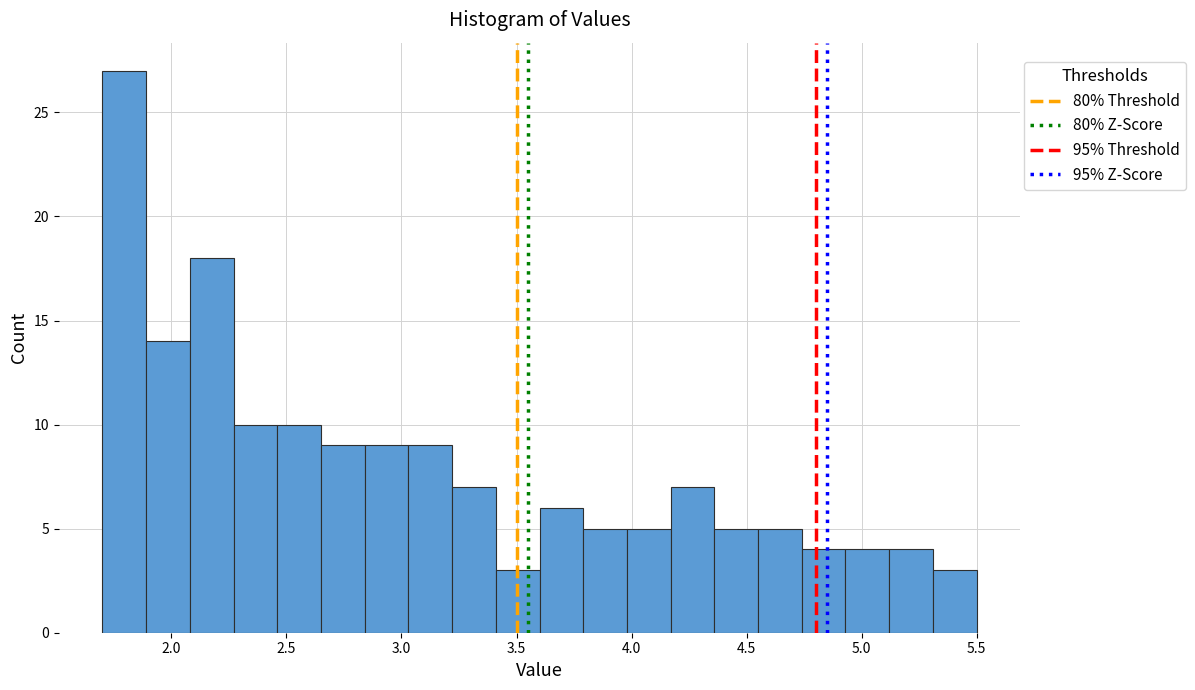

Read against the x-axis, roughly where is the centre of the tallest bar?

1.80